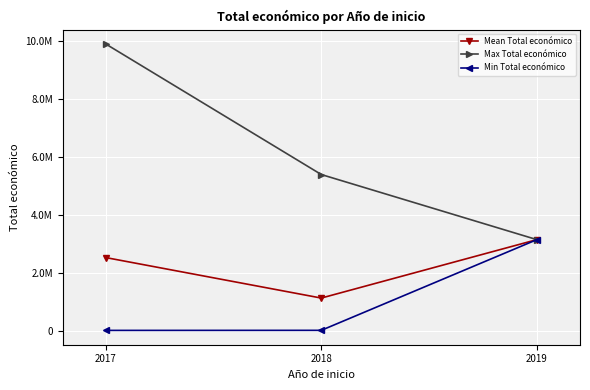

What are all the series names shown in the legend?

Mean Total económico, Max Total económico, Min Total económico